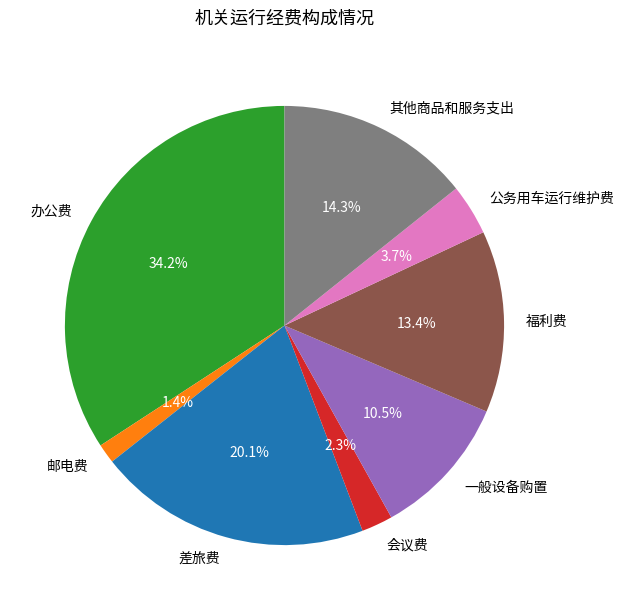

Which category has the biggest portion of the pie?

办公费